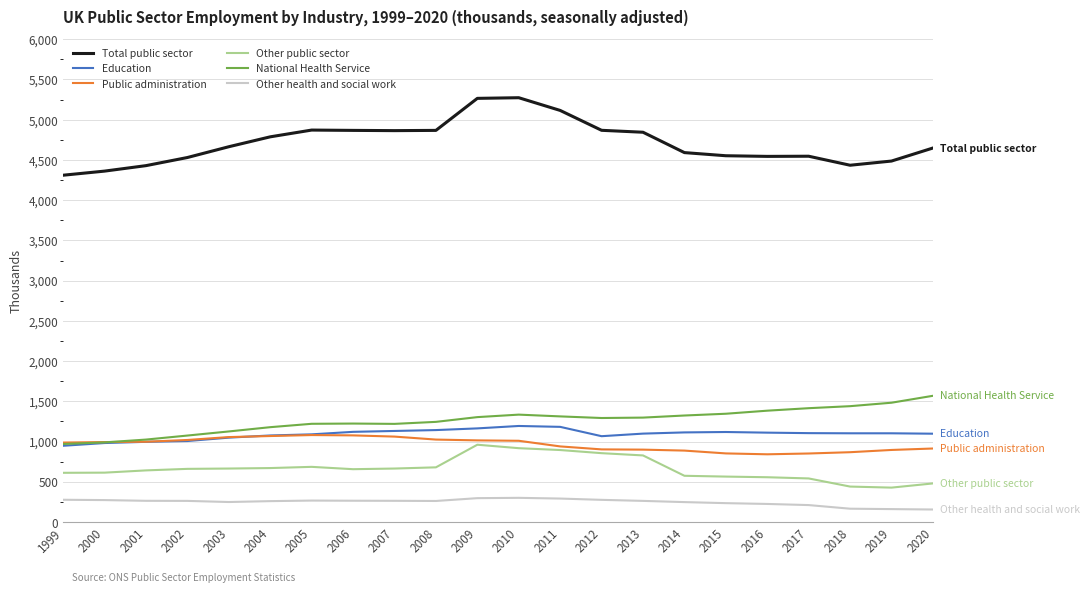

True or false: Public administration and Other health and social work cross at least once.

False